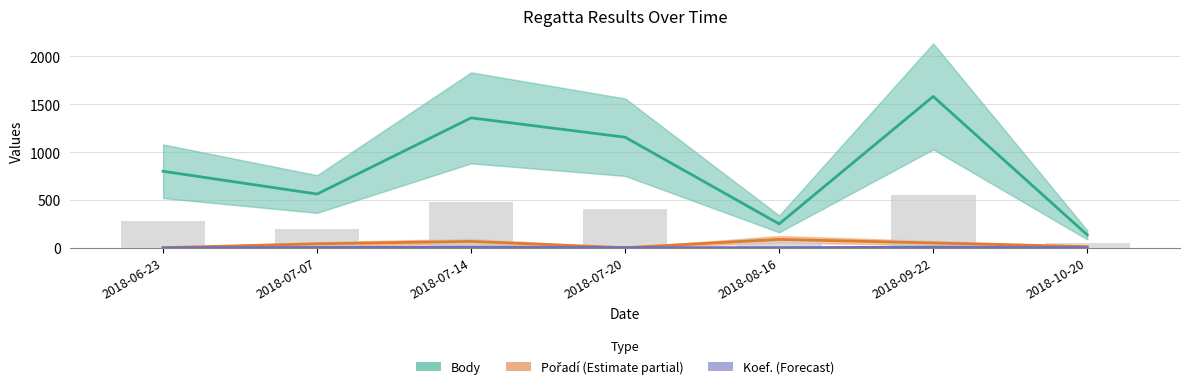

Reading left to right, what are all the values shown in this chart?

Body: 2018-06-23=800.0	2018-07-07=562.0	2018-07-14=1358.0	2018-07-20=1156.0	2018-08-16=250.0	2018-09-22=1582.0	2018-10-20=136.0
Pořadí: 2018-06-23=1.0	2018-07-07=42.0	2018-07-14=67.0	2018-07-20=1.0	2018-08-16=88.0	2018-09-22=51.0	2018-10-20=12.0
Koef.: 2018-06-23=1.0	2018-07-07=4.0	2018-07-14=7.0	2018-07-20=2.0	2018-08-16=2.0	2018-09-22=7.0	2018-10-20=1.0
Bar (Body scaled): 2018-06-23=280.0	2018-07-07=196.7	2018-07-14=475.3	2018-07-20=404.6	2018-08-16=87.5	2018-09-22=553.7	2018-10-20=47.6